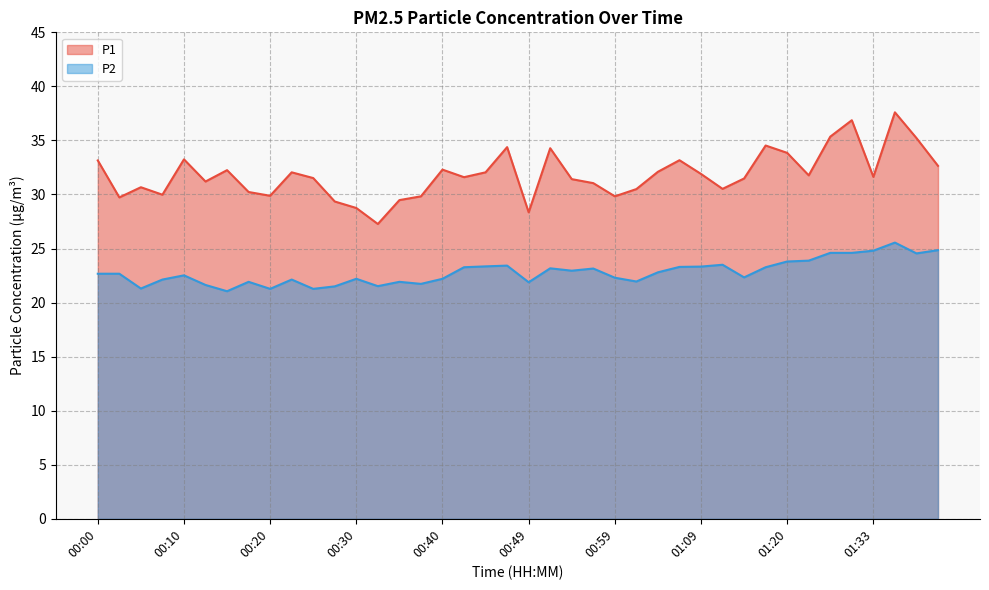

Reading right to left, list all the values displayed in this chart.

P1: 32.6	35.2	37.6	31.6	36.9	35.4	31.8	33.9	34.5	31.5	30.5	31.9	33.2	32.1	30.5	29.8	31.1	31.4	34.3	28.4	34.4	32.0	31.6	32.3	29.8	29.5	27.3	28.8	29.4	31.5	32.0	29.9	30.2	32.2	31.2	33.2	30.0	30.7	29.7	33.1
P2: 24.9	24.6	25.6	24.8	24.6	24.6	23.9	23.8	23.3	22.3	23.5	23.3	23.3	22.8	21.9	22.3	23.1	22.9	23.2	21.9	23.4	23.4	23.3	22.2	21.7	21.9	21.5	22.2	21.5	21.3	22.1	21.3	21.9	21.1	21.6	22.5	22.1	21.3	22.7	22.7